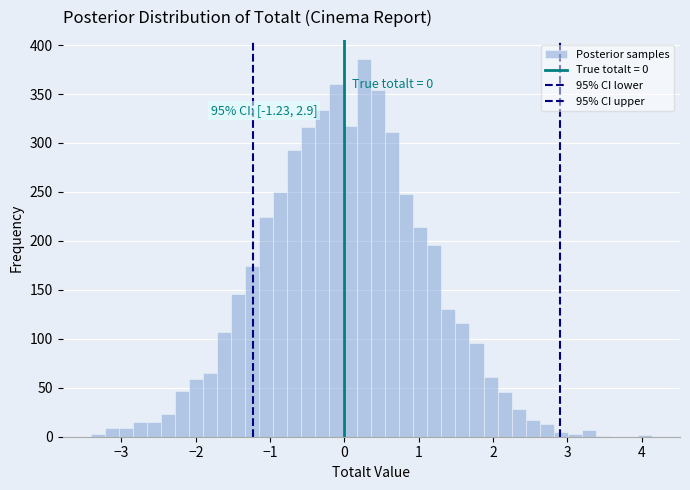

Read against the x-axis, roughly where is the centre of the tallest bar?

0.3